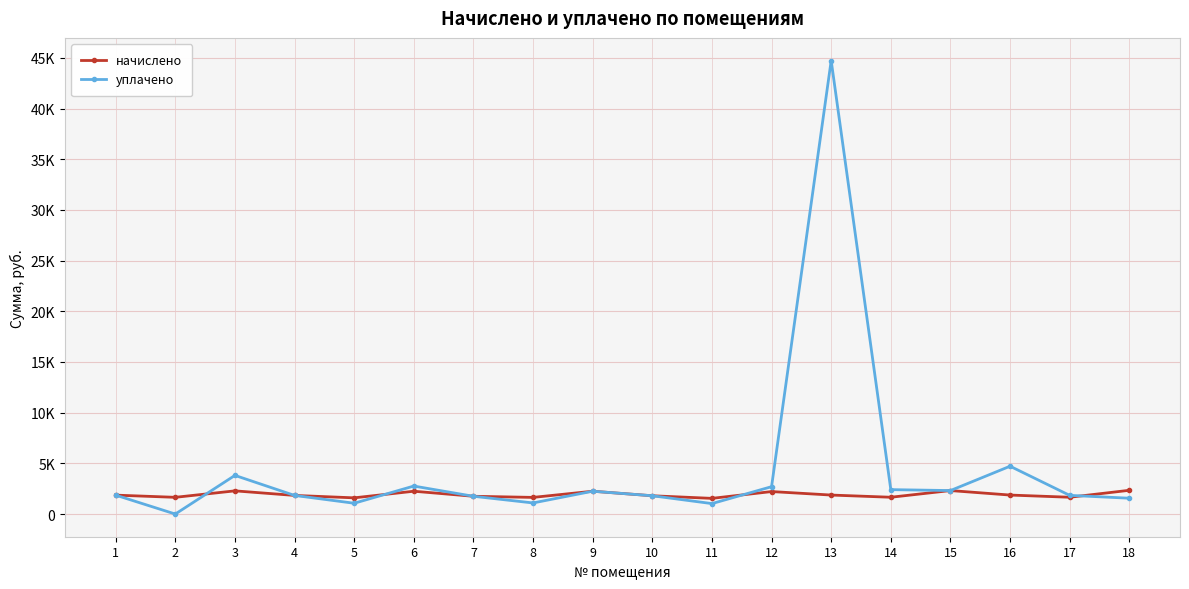

How many interior local valleys does the уплачено series have?

5